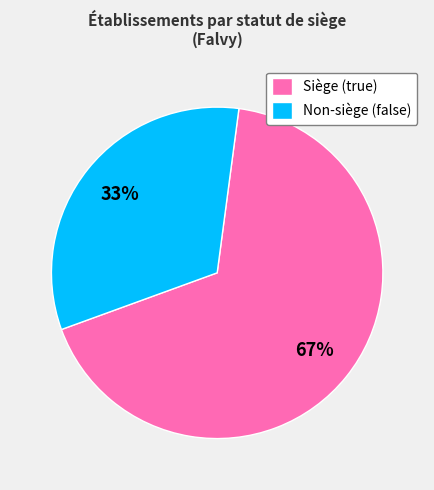

Does any single category account for the majority?

Yes